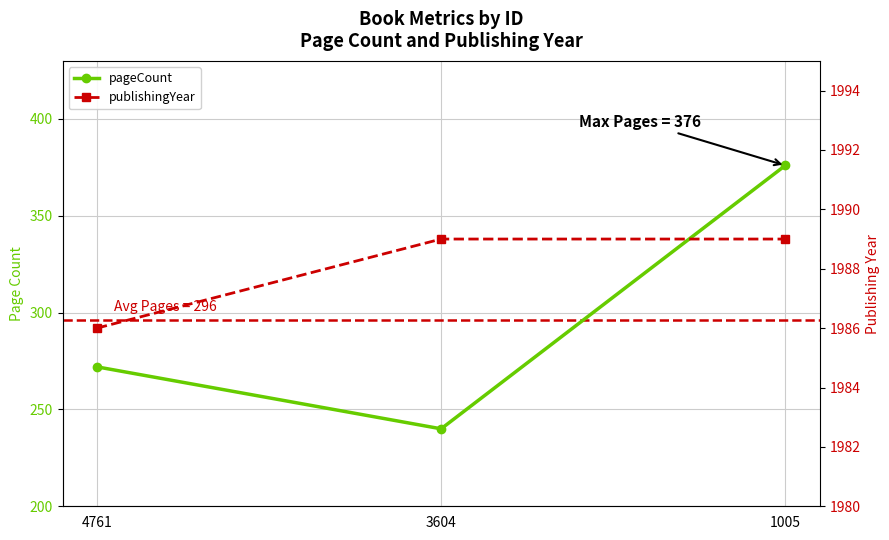

Which category has the highest value in the publishingYear series?

3604